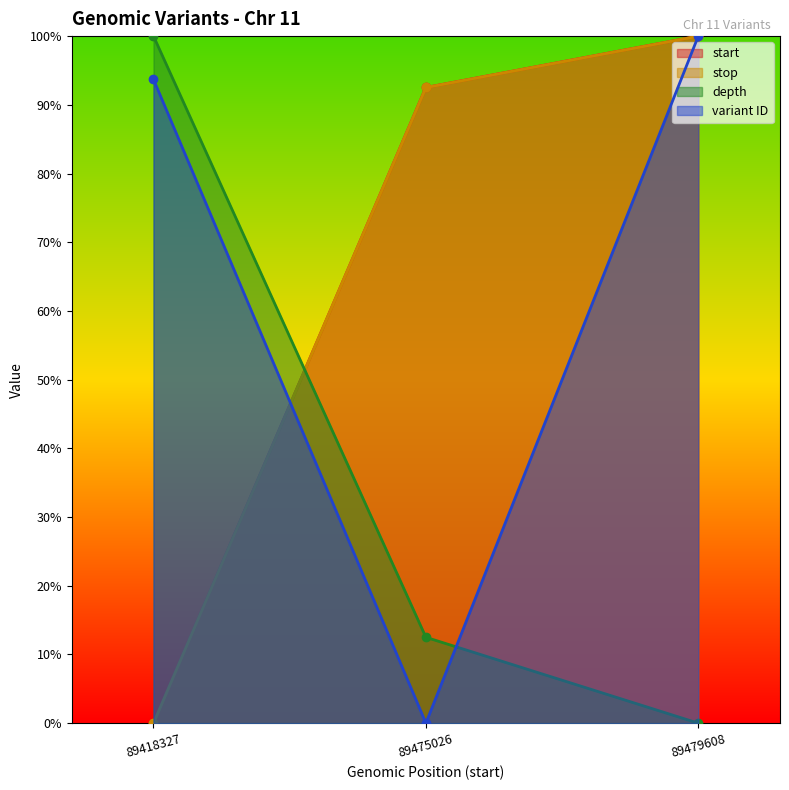

Which category has the lowest value in the variant ID series?

89475026